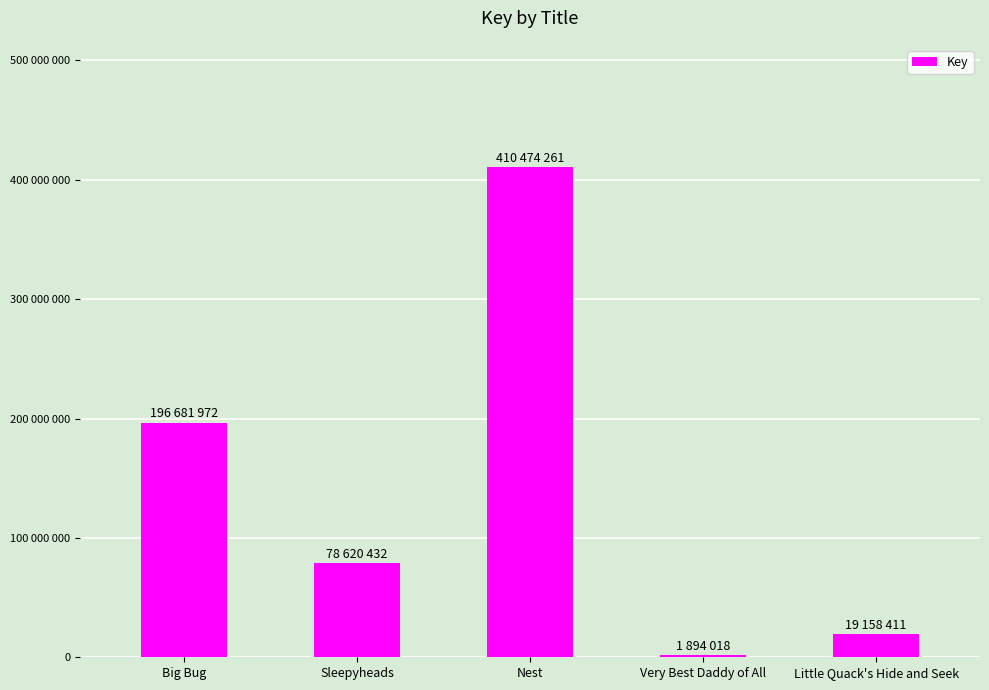

What is the label of the 2nd bar from the left?

Sleepyheads